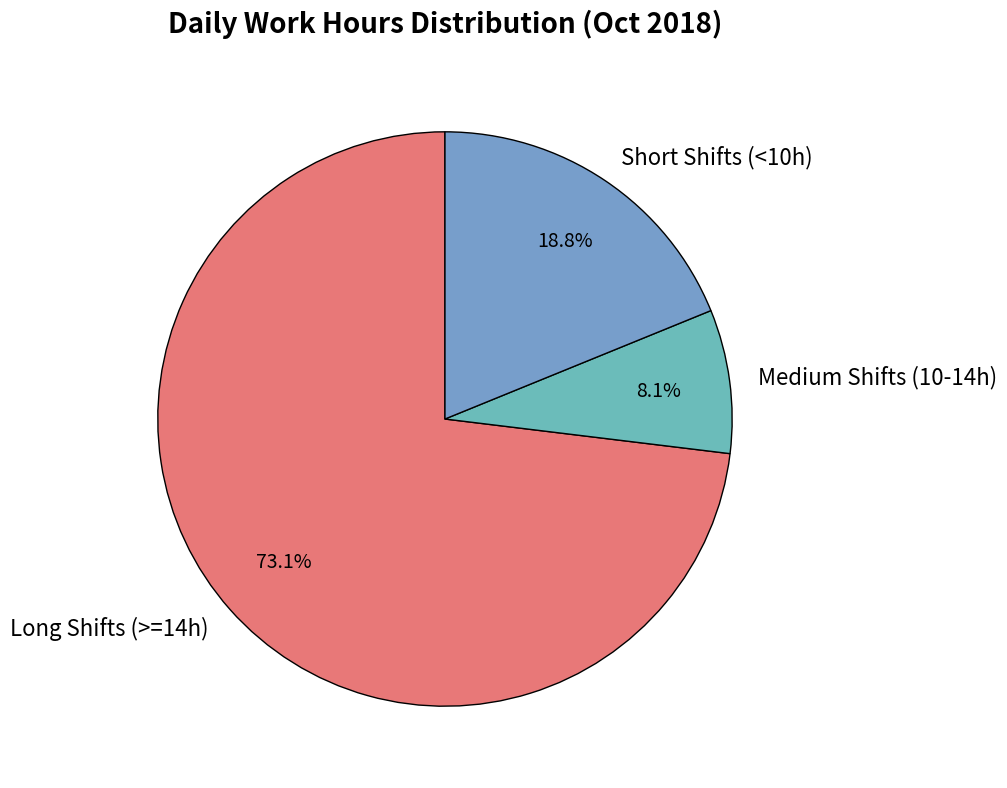

Is the sum of Short Shifts (<10h) and Long Shifts (>=14h) greater than half?

Yes